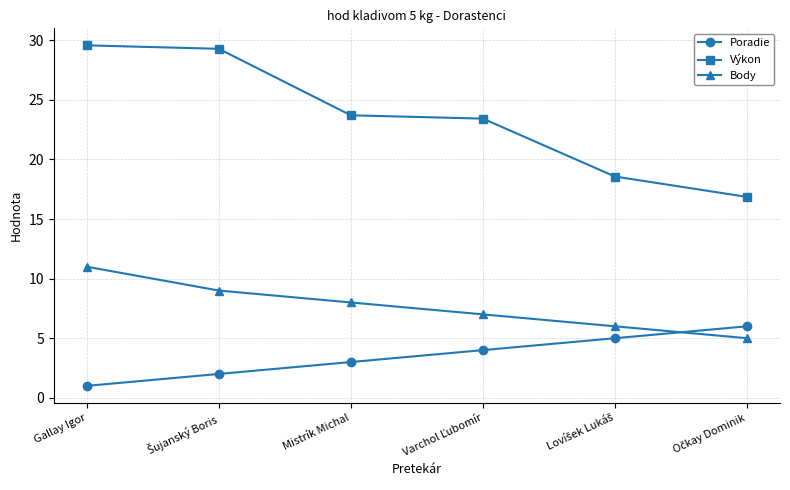

What are all the series names shown in the legend?

Poradie, Výkon, Body